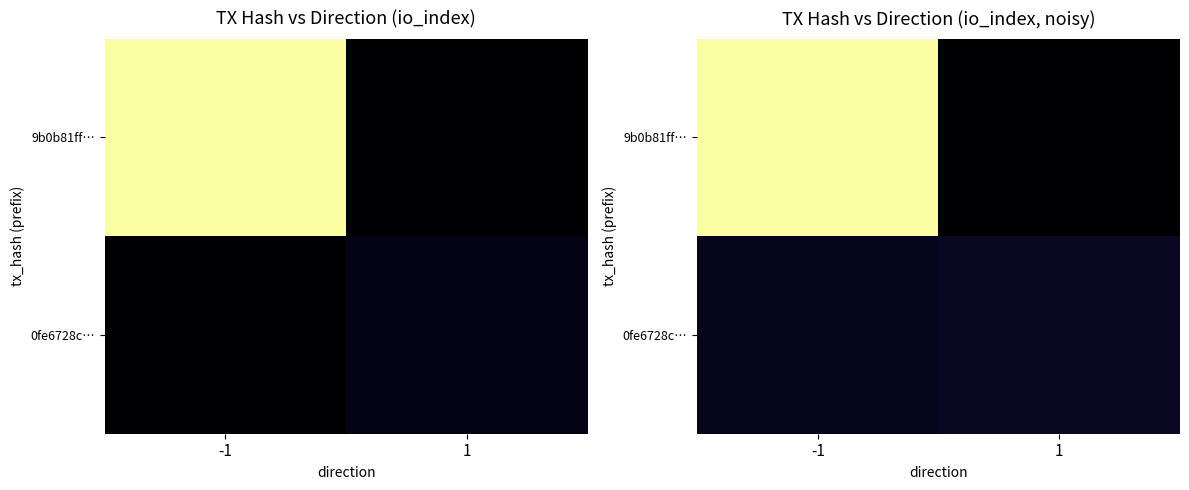

List the series in order of their peak value, lowest first.

0fe6728c…, 9b0b81ff…